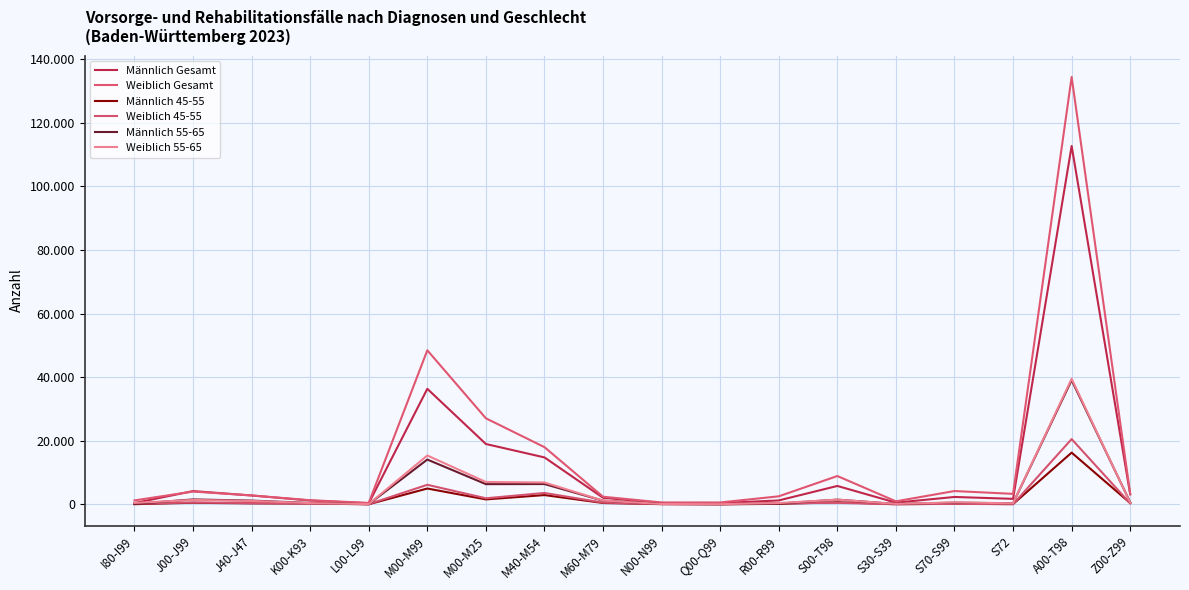

At which label does Weiblich Gesamt first exceed 3300?

J00-J99